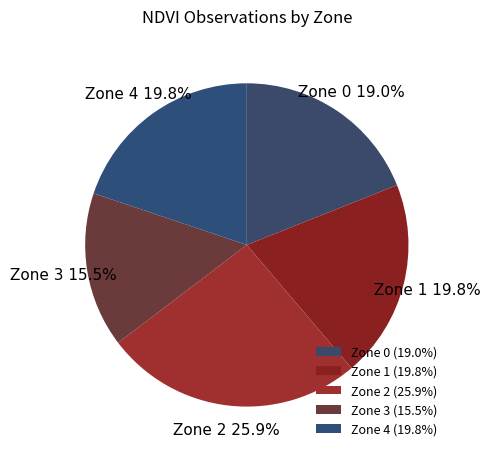

What is the ratio of the value at Zone 3 to the value at Zone 2?

0.6